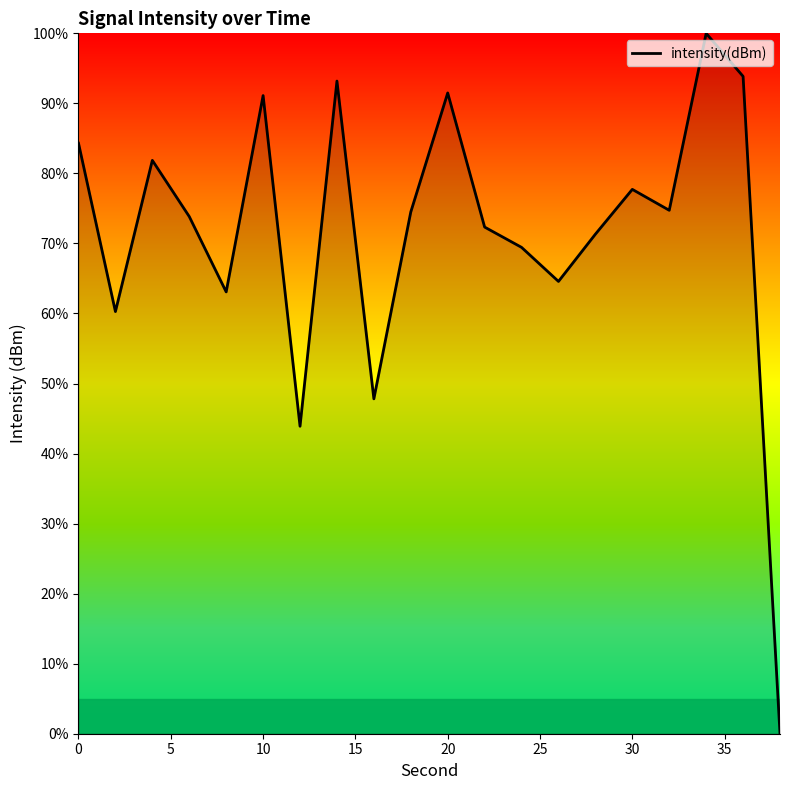

What is the difference between the maximum and minimum values?

100.0